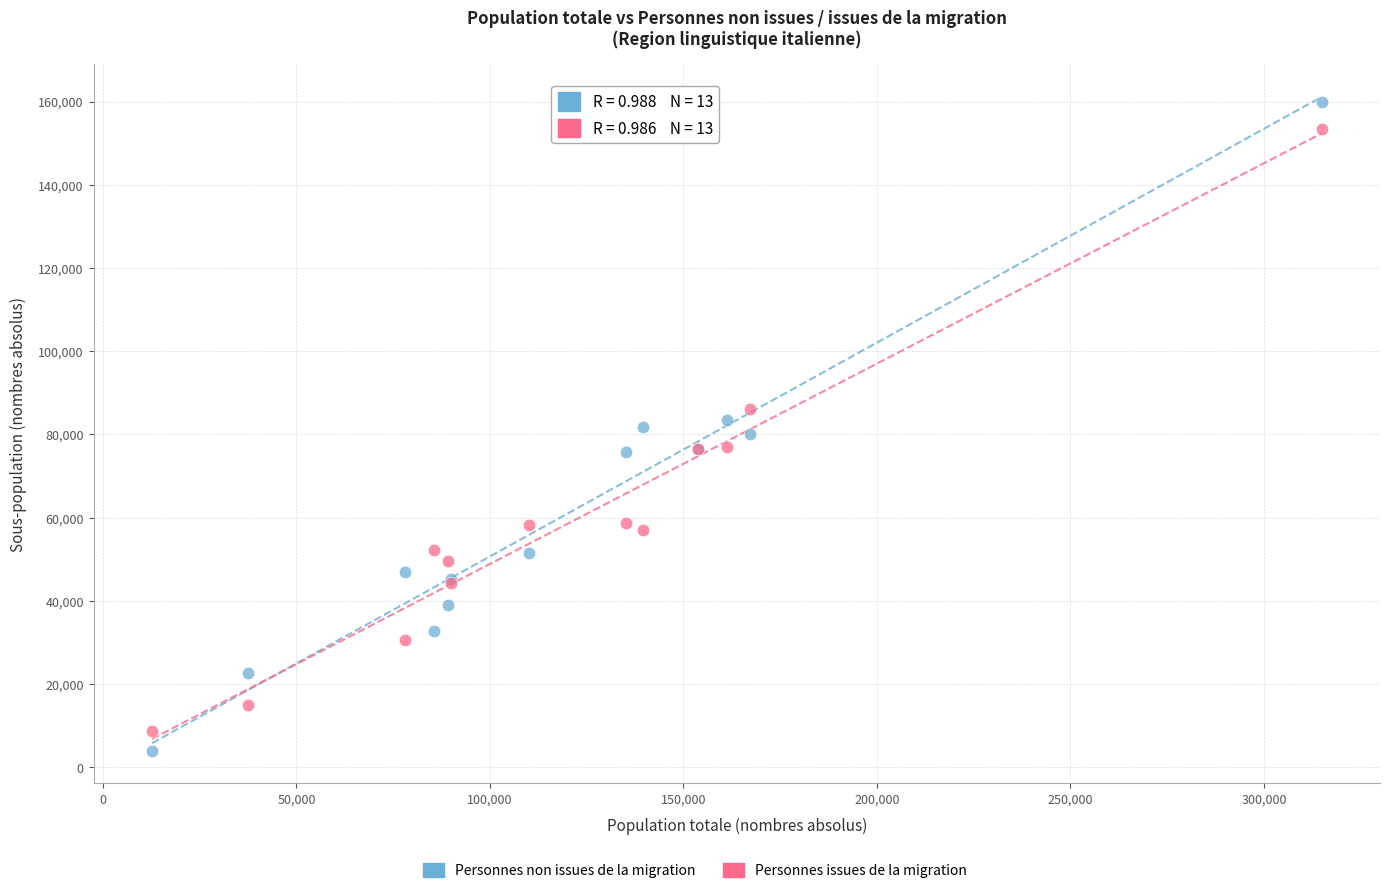

Which series has the largest Y range (max minus min)?

Personnes non issues de la migration